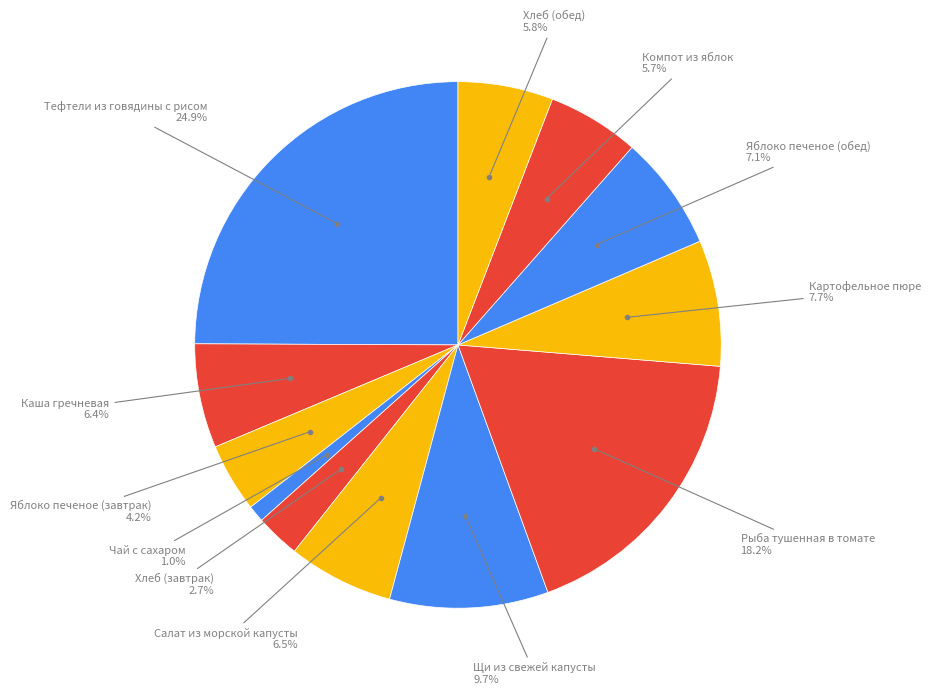

Which category has the biggest portion of the pie?

Тефтели из говядины с рисом